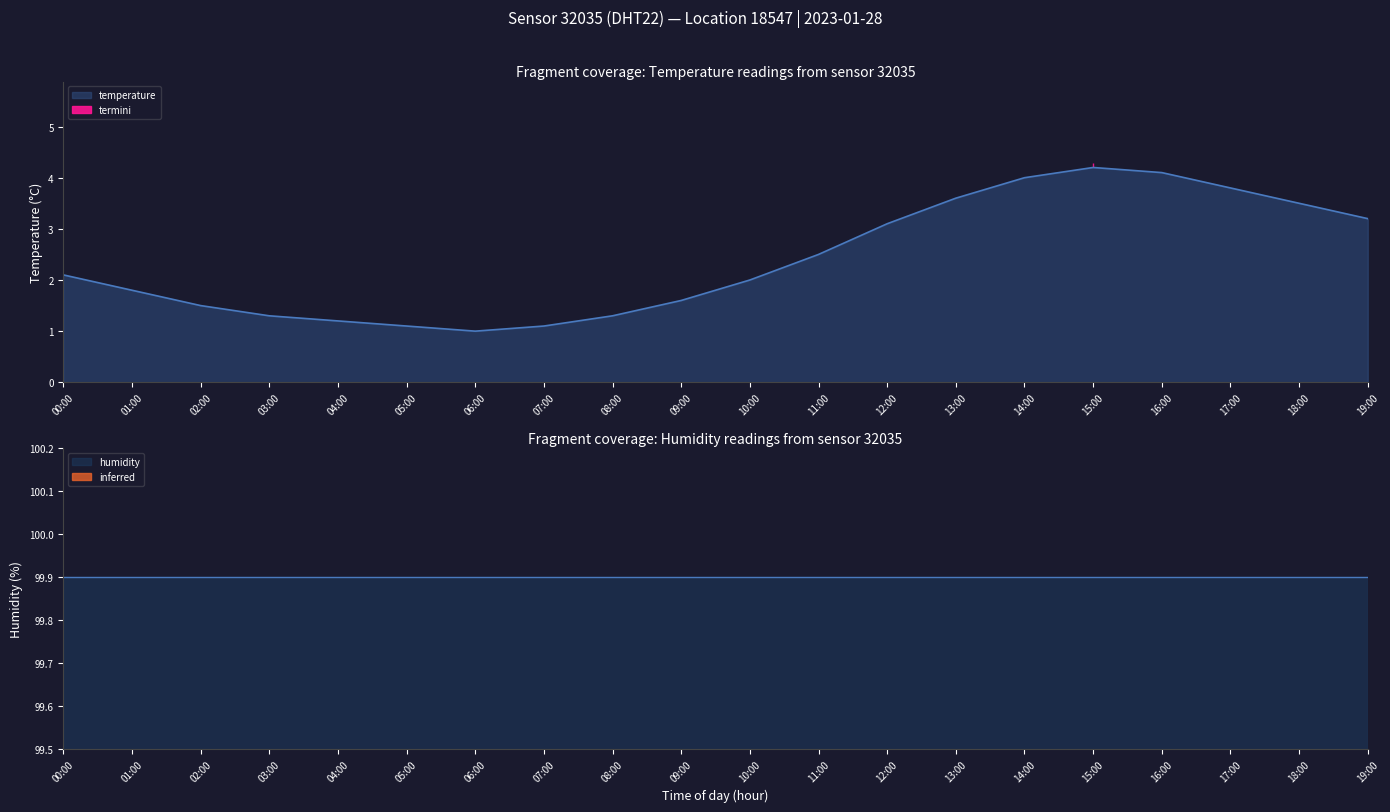

What is the change in value from 09:00 to 14:00?

+2.4